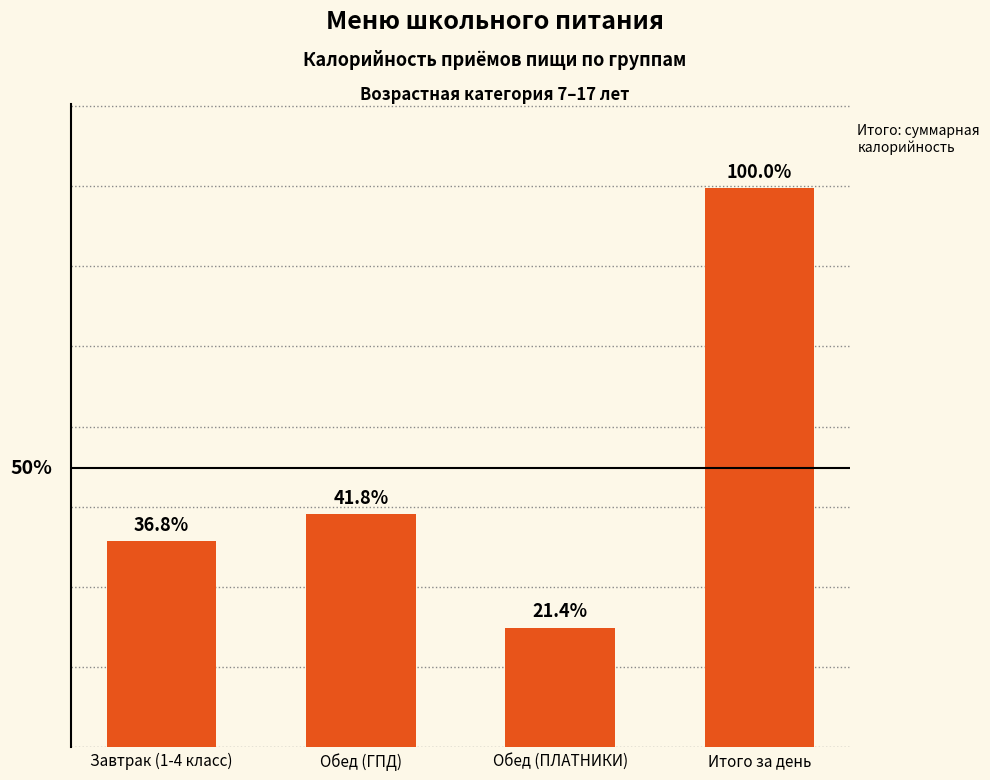

Count the number of data series in this chart.

1